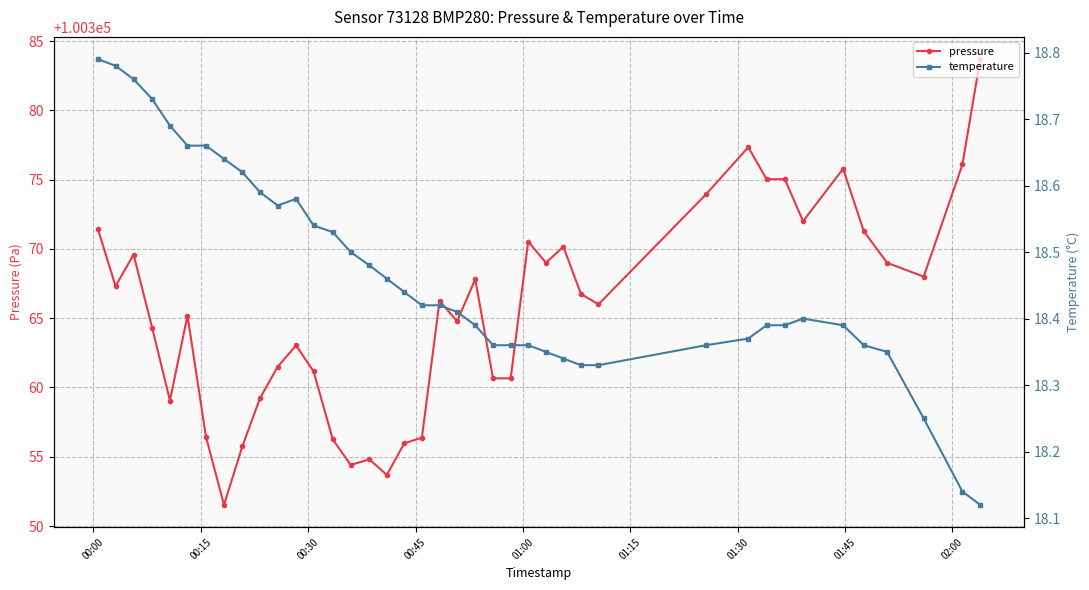

What is the maximum value for pressure?

100383.7